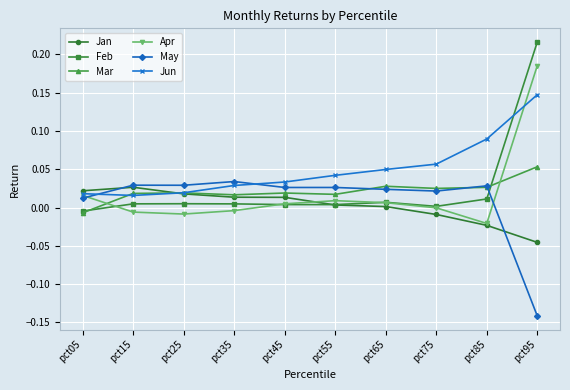

How many times do Jan and Feb cross each other?

1